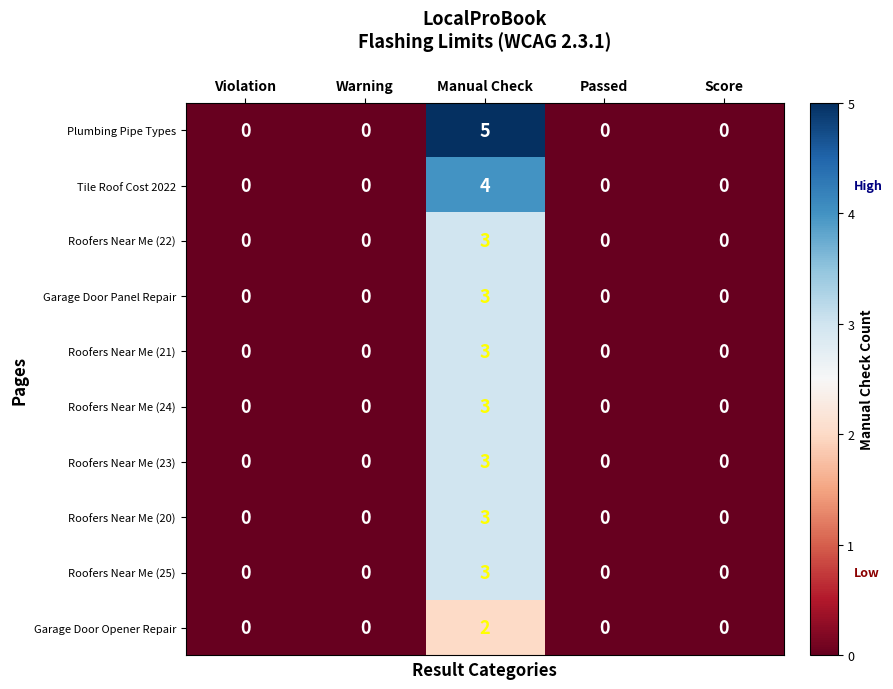

At which category is the sum across all series the highest?

Manual Check